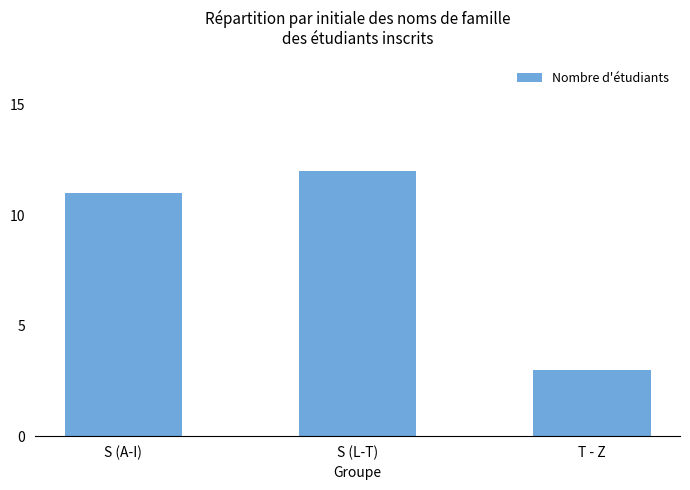

Reading right to left, what are all the values shown in this chart?

T - Z=3	S (L-T)=12	S (A-I)=11